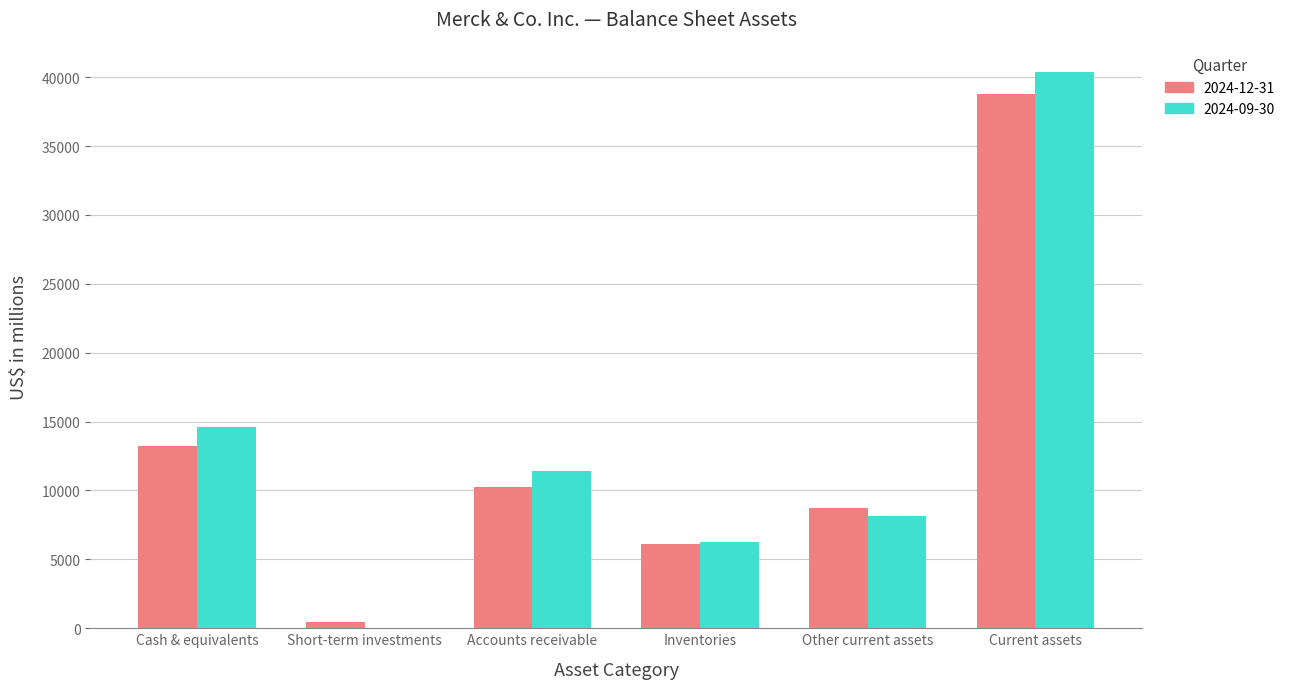

Which series changed the most between Inventories and Current assets?

2024-09-30